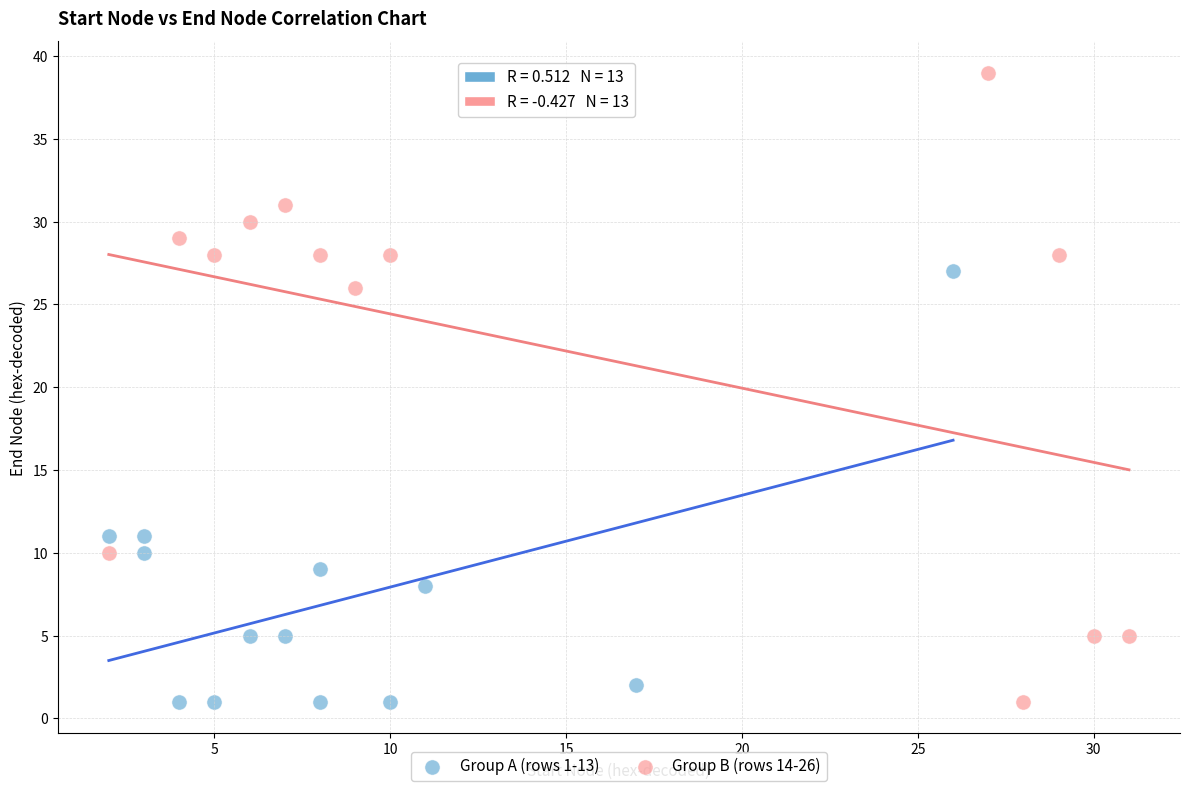

Which series contains the highest Y value?

Group B (rows 14-26)